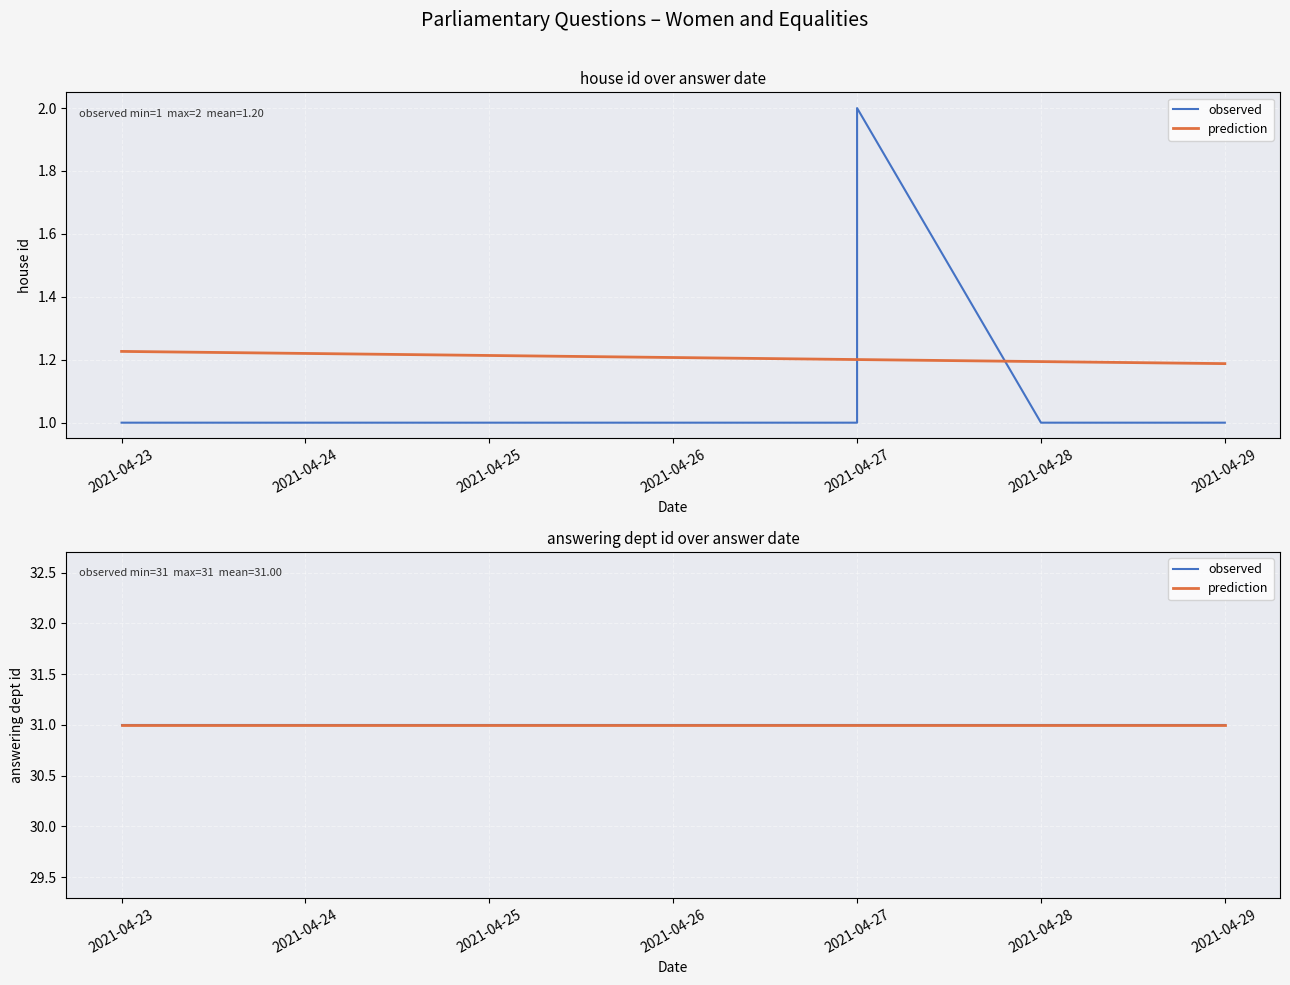

The answering dept id series shows 16 at 2021-04-27. True or false?

False